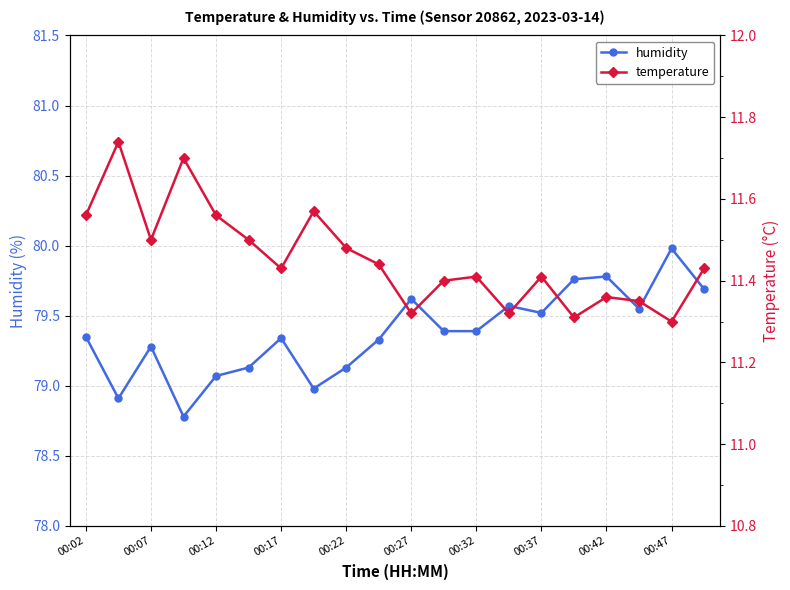

Reading left to right, transcribe all the data shown in this chart.

humidity: 79.3	78.9	79.3	78.8	79.1	79.1	79.3	79.0	79.1	79.3	79.6	79.4	79.4	79.6	79.5	79.8	79.8	79.5	80.0	79.7
temperature: 11.6	11.7	11.5	11.7	11.6	11.5	11.4	11.6	11.5	11.4	11.3	11.4	11.4	11.3	11.4	11.3	11.4	11.3	11.3	11.4